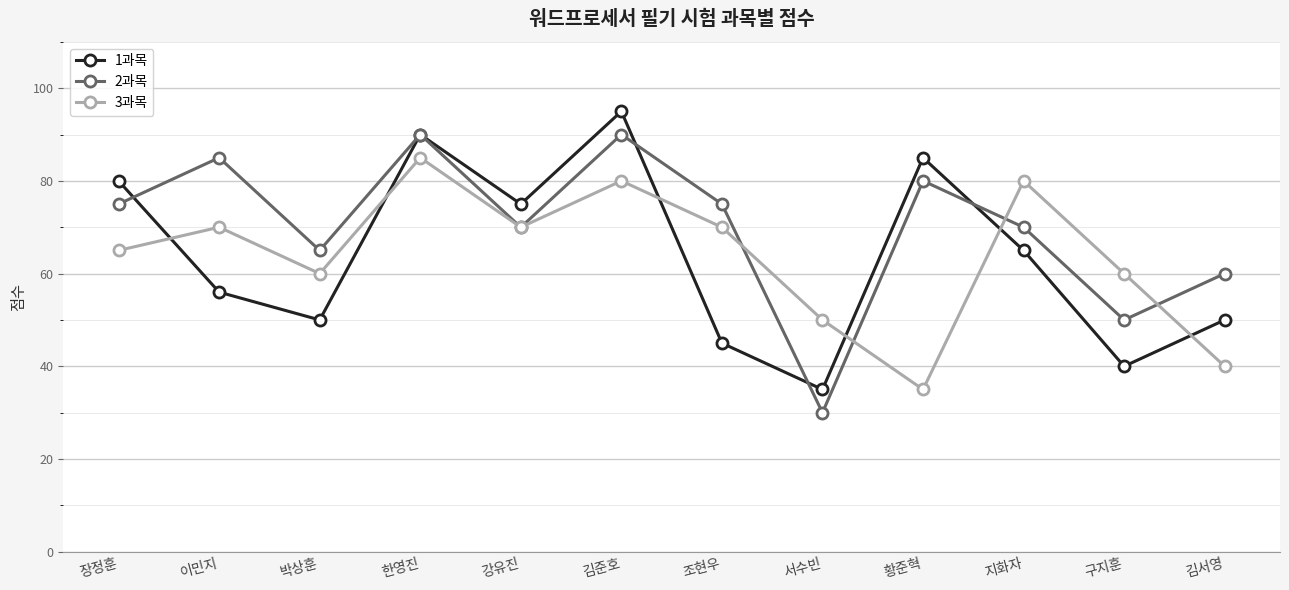

Is it true that 3과목 equals 50 at 서수빈?

True